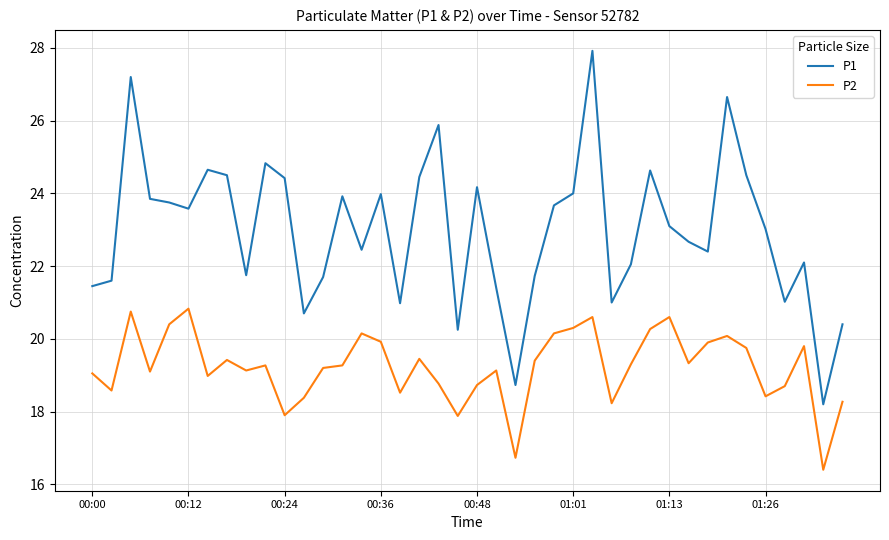

How many series are shown in this chart?

2